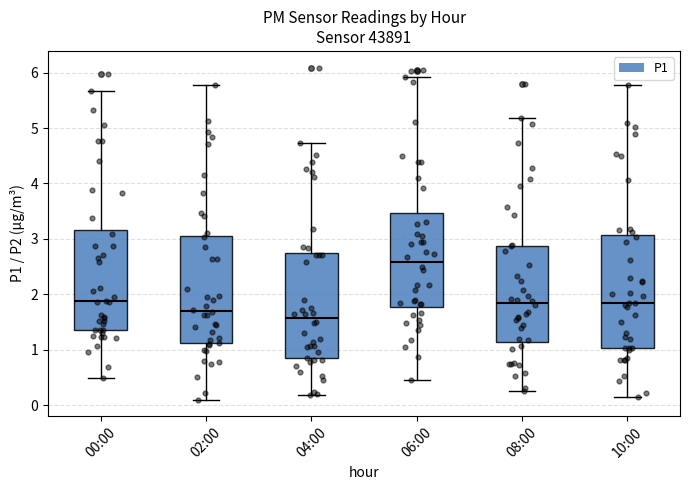

Reading left to right, transcribe this box plot: for each box, give where its median line is, the range the box spans, and where its two whiskers end, as read against the y-axis. The values are not printed on the chart, so give them approximately, as read against the axis.

00:00: median 1.9, box 1.4 to 3.2, whiskers 0.5 to 5.7
02:00: median 1.7, box 1.1 to 3.0, whiskers 0.1 to 5.8
04:00: median 1.6, box 0.8 to 2.7, whiskers 0.2 to 4.7
06:00: median 2.6, box 1.8 to 3.5, whiskers 0.5 to 5.9
08:00: median 1.8, box 1.1 to 2.9, whiskers 0.3 to 5.2
10:00: median 1.8, box 1.0 to 3.1, whiskers 0.2 to 5.8